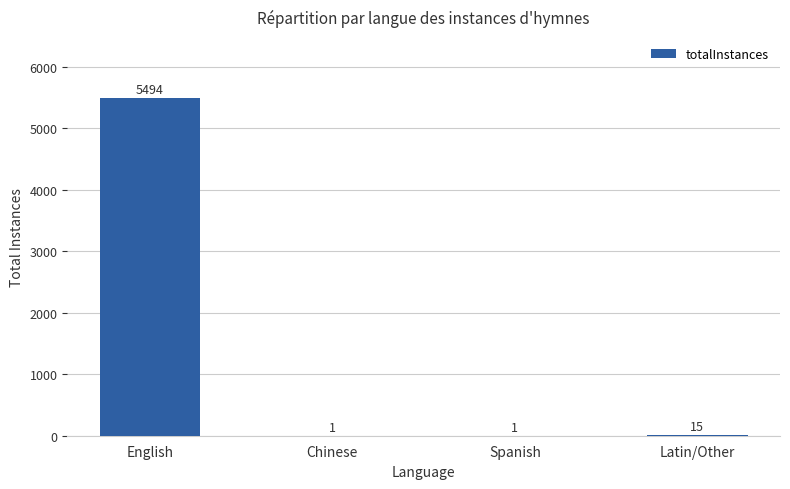

Between English and Chinese, which is larger?

English